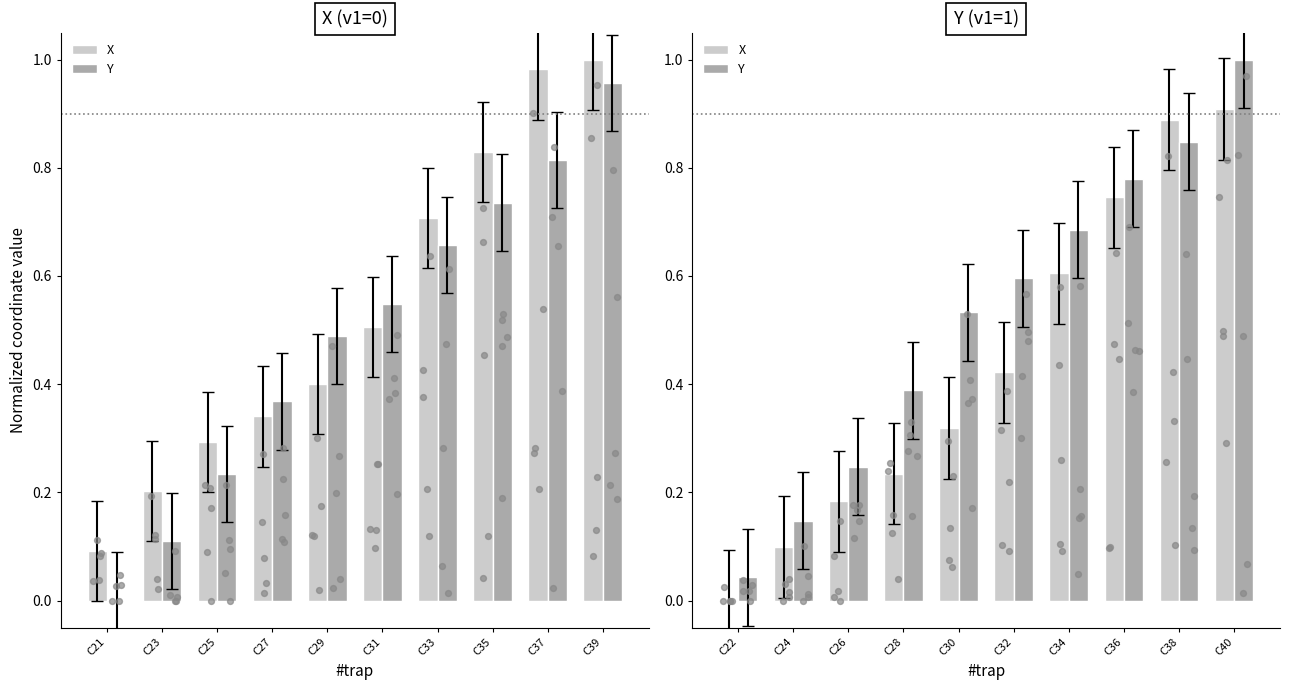

At how many categories does at least one series exceed 0?

10